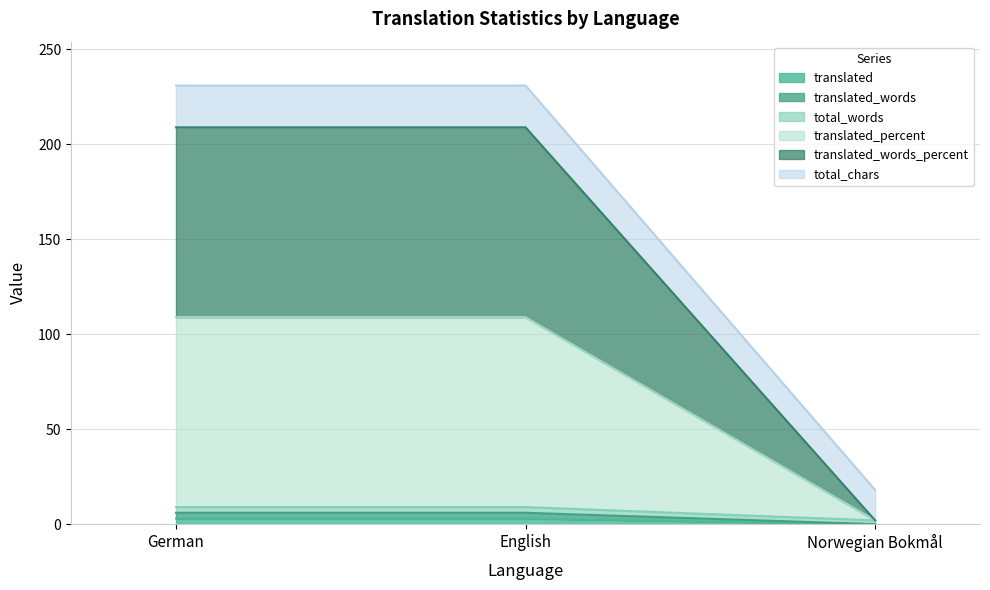

Reading right to left, extract all data points from this chart.

translated: 0	3	3
translated_percent: 2	109	109
translated_words_percent: 0	6	6
total_words: 2	9	9
translated_words: 2	209	209
total_chars: 18	231	231